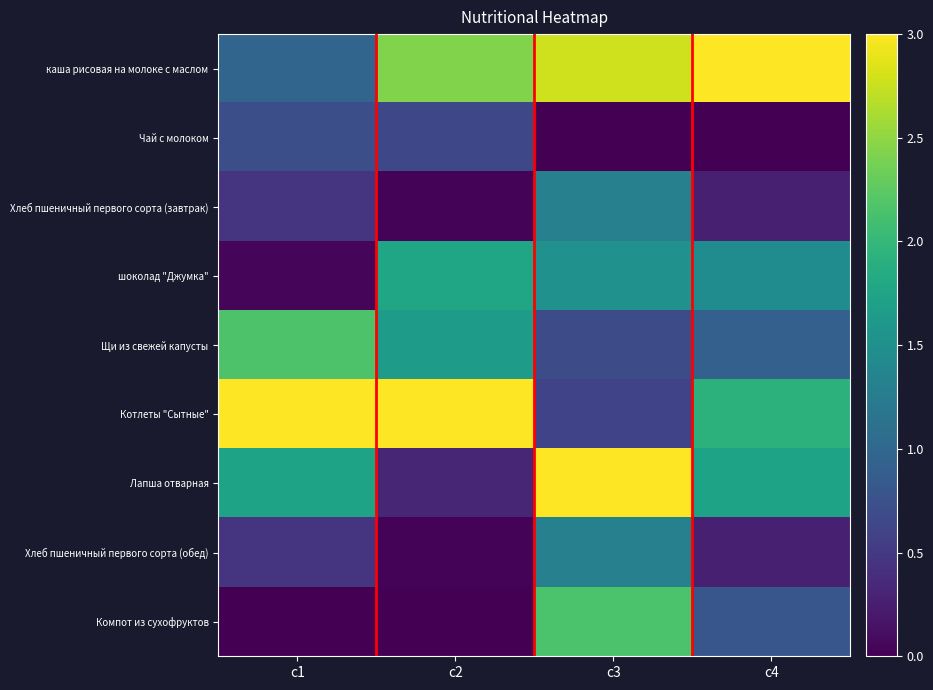

What is the total value across all series at c1?

9.6